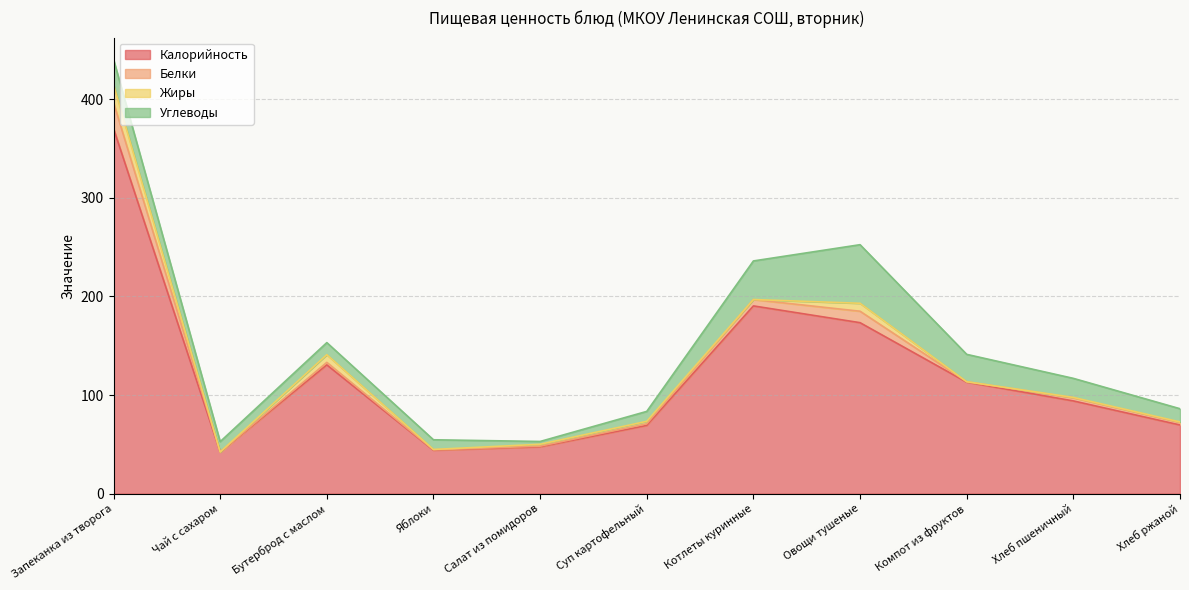

True or false: Жиры and Белки cross at least once.

True